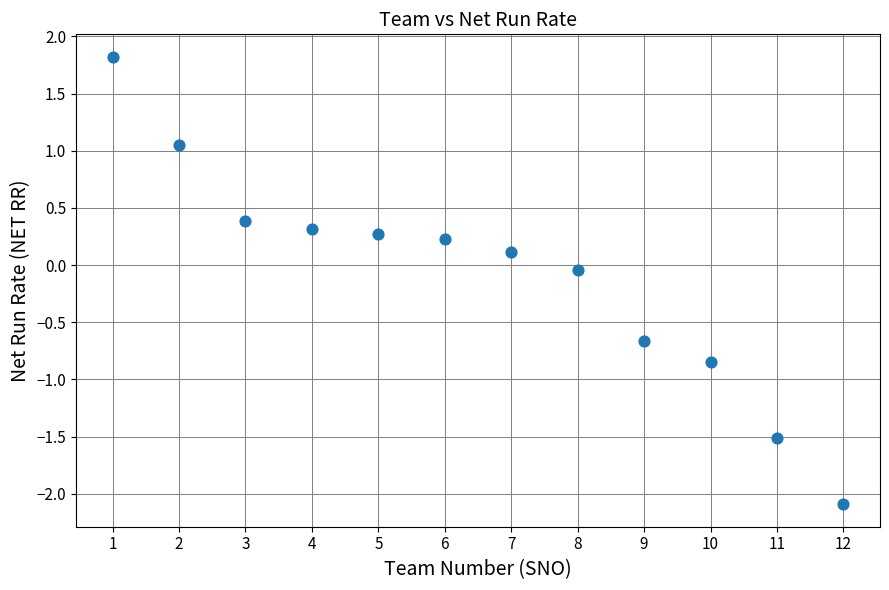

What is the range of Y values (max minus min)?

3.9